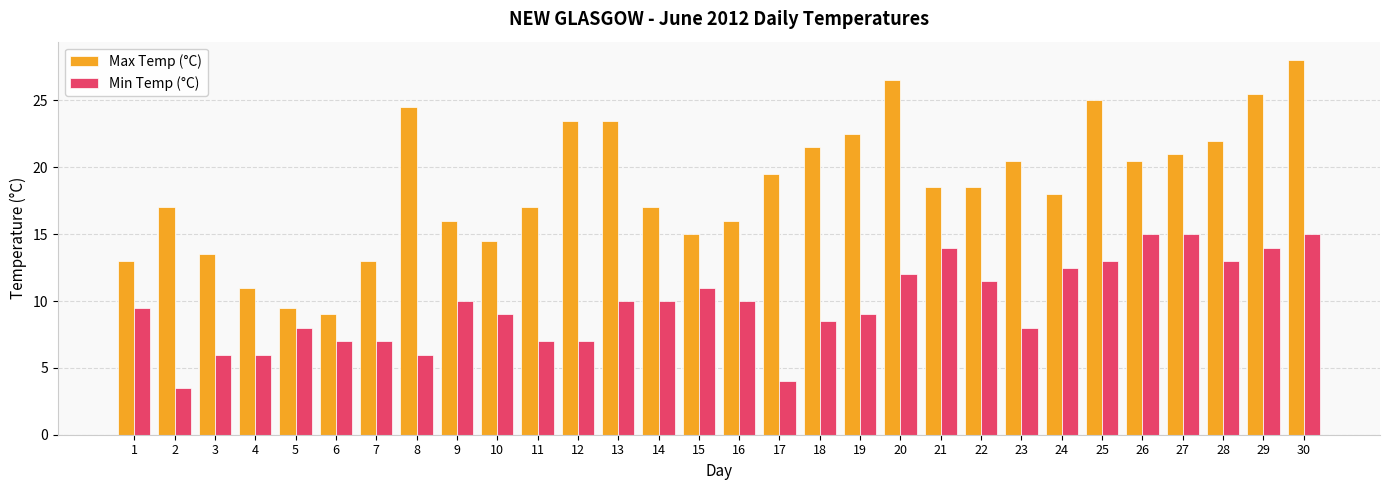

List the series in order of their peak value, lowest first.

Min Temp (°C), Max Temp (°C)